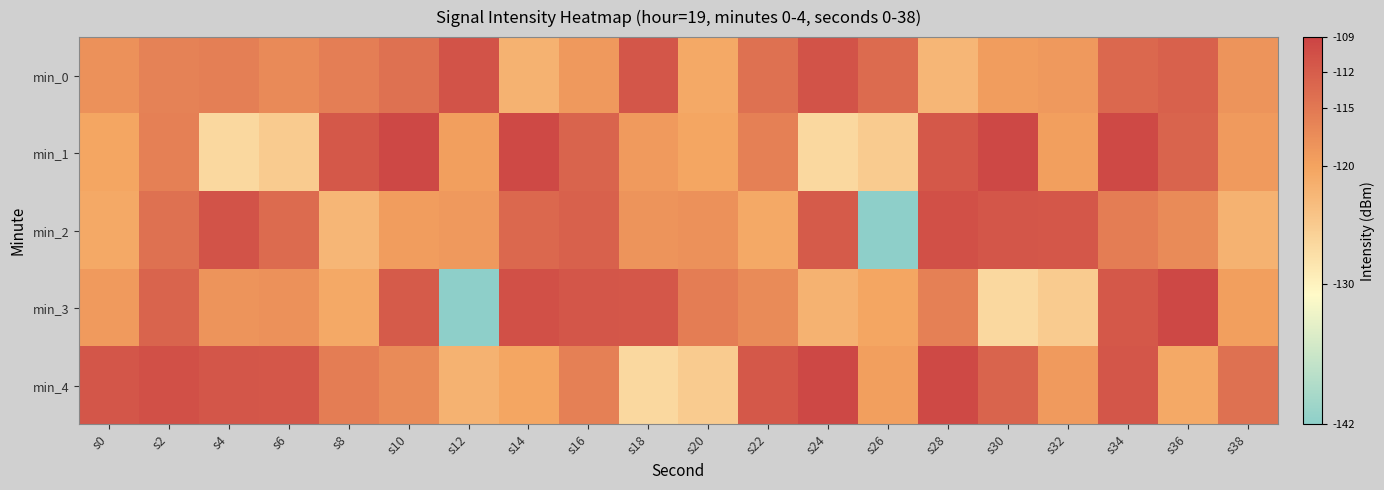

Between s10 and s4, which is larger?

s10